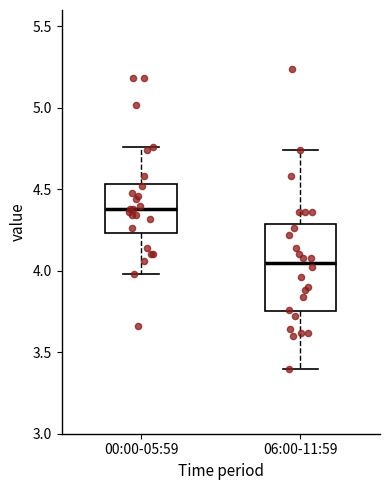

Where does the upper whisker of the box for 06:00-11:59 end on the y-axis? The values are not printed on the chart, so give them approximately, as read against the axis.

4.75